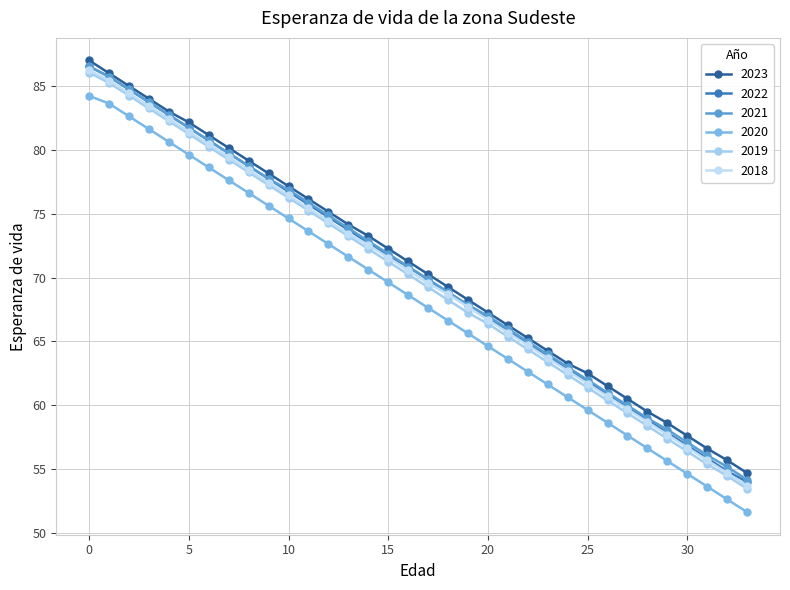

How many values in the 2023 series exceed 71?

17